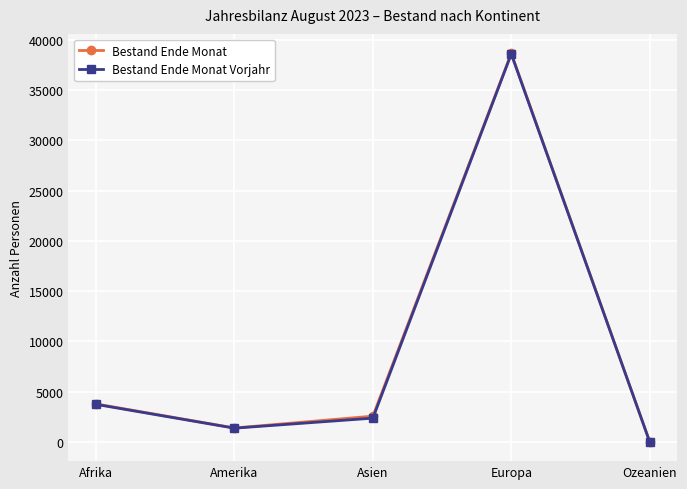

At how many categories does at least one series exceed 21392?

1